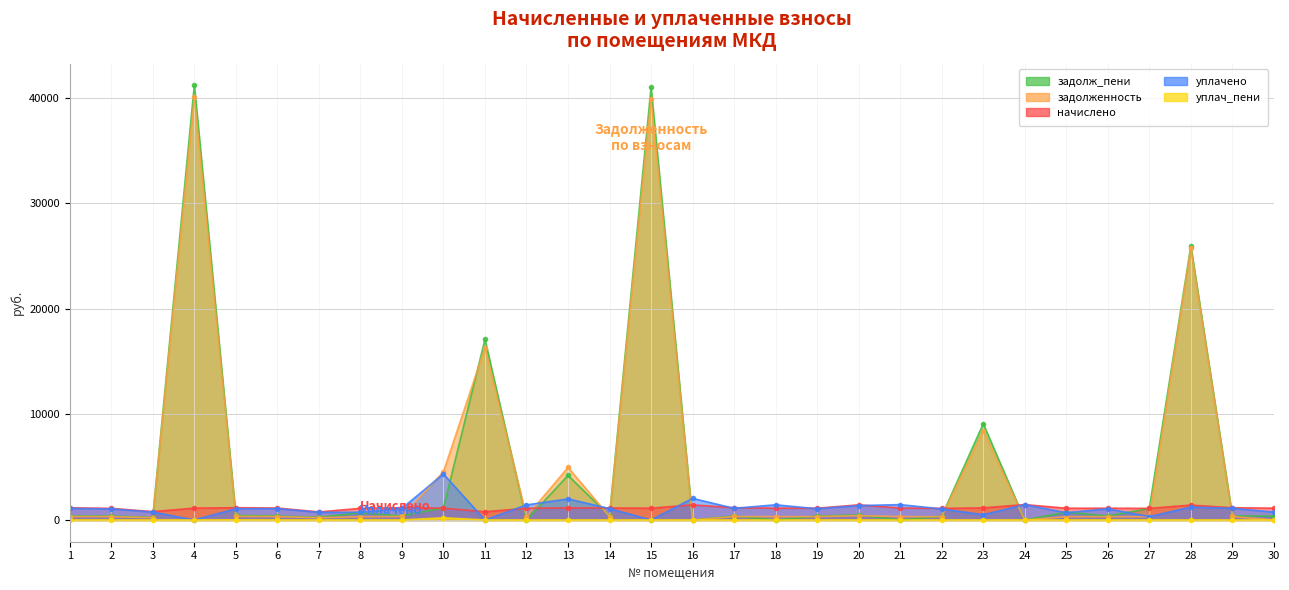

Which series changed the most between 22 and 29?

начислено